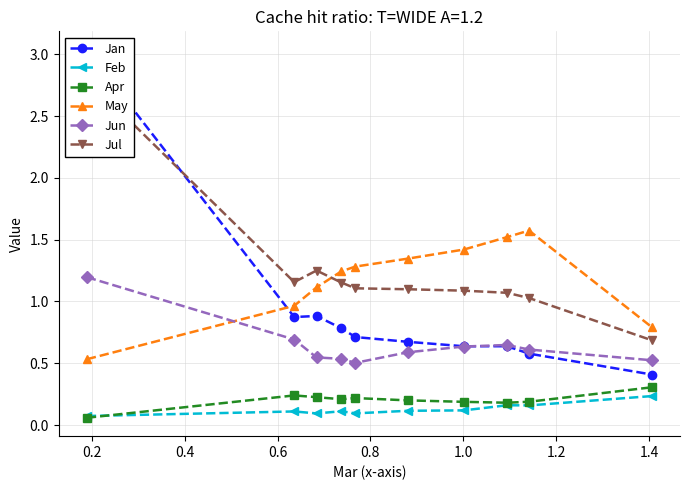

True or false: May has more than 2 interior local peaks.

False